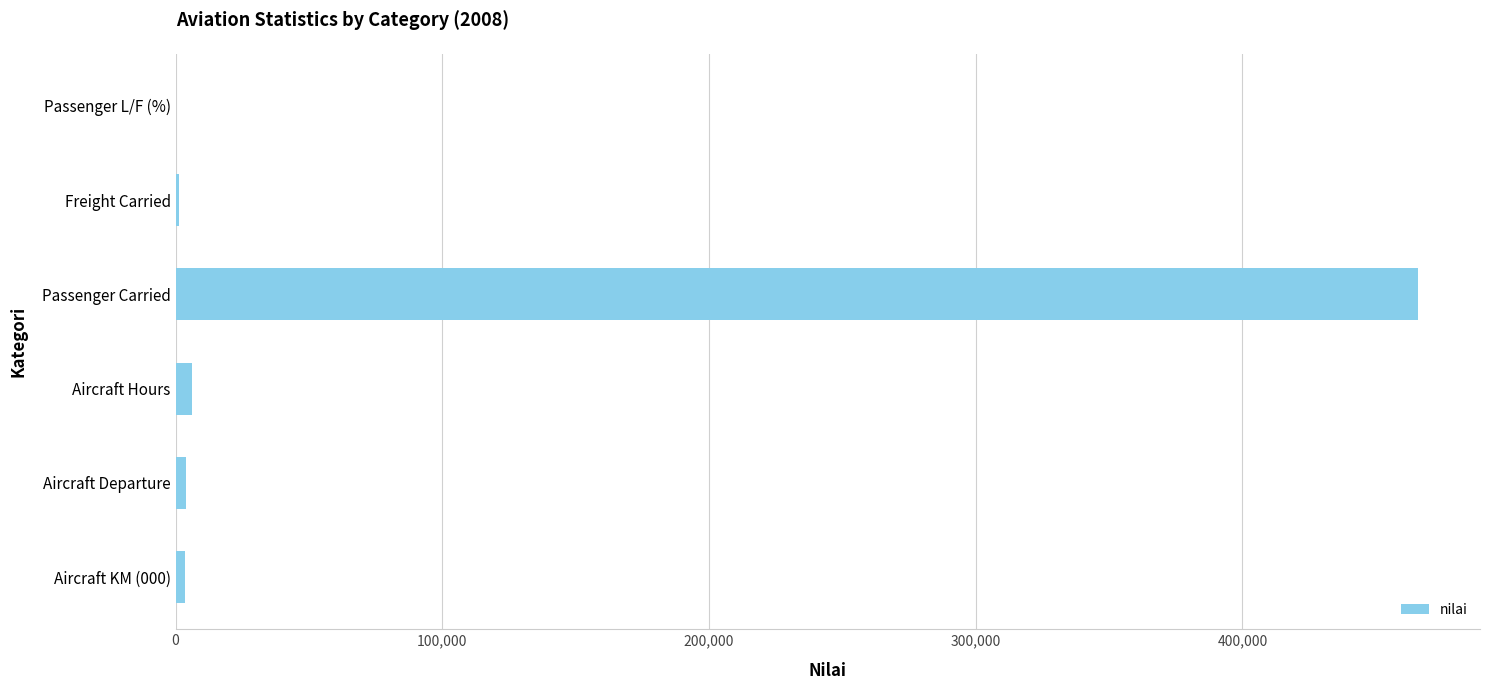

Is it true that the value at Passenger Carried is 287002?

False